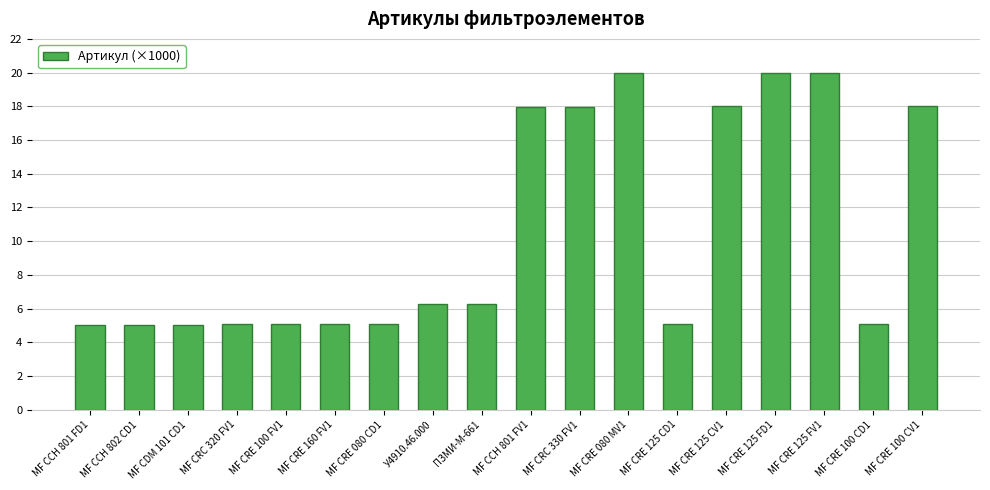

What is the value of the 2nd bar from the left?

5.0